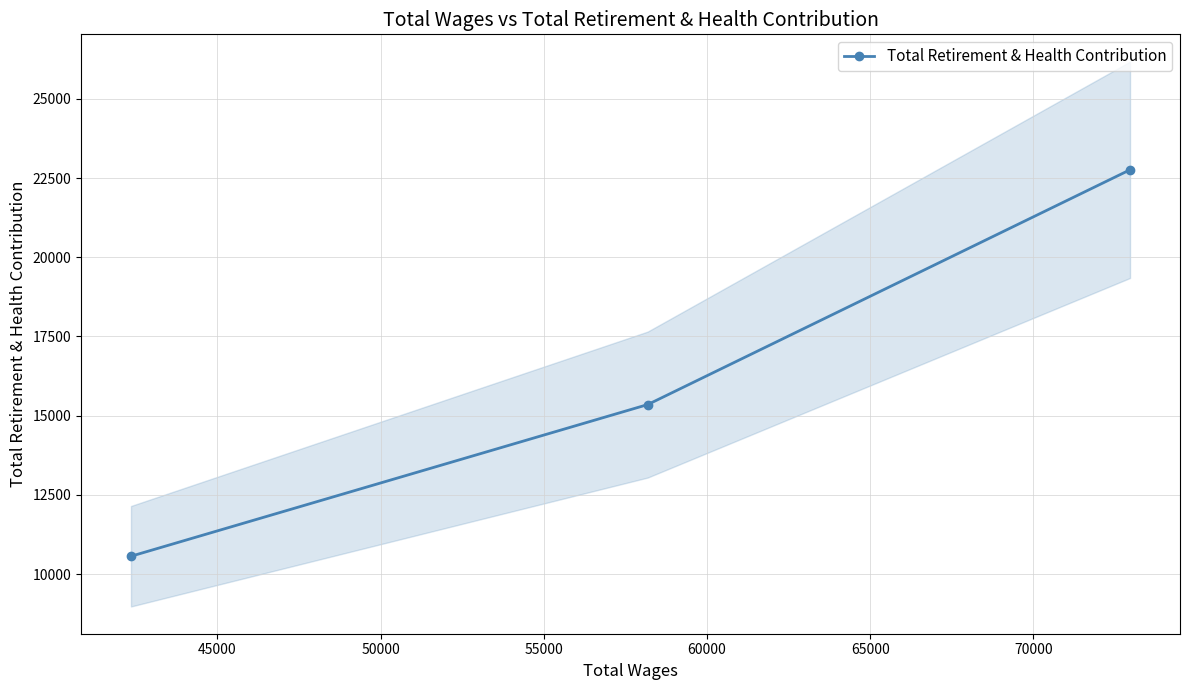

What is the minimum value for Total Retirement & Health Contribution?

10567